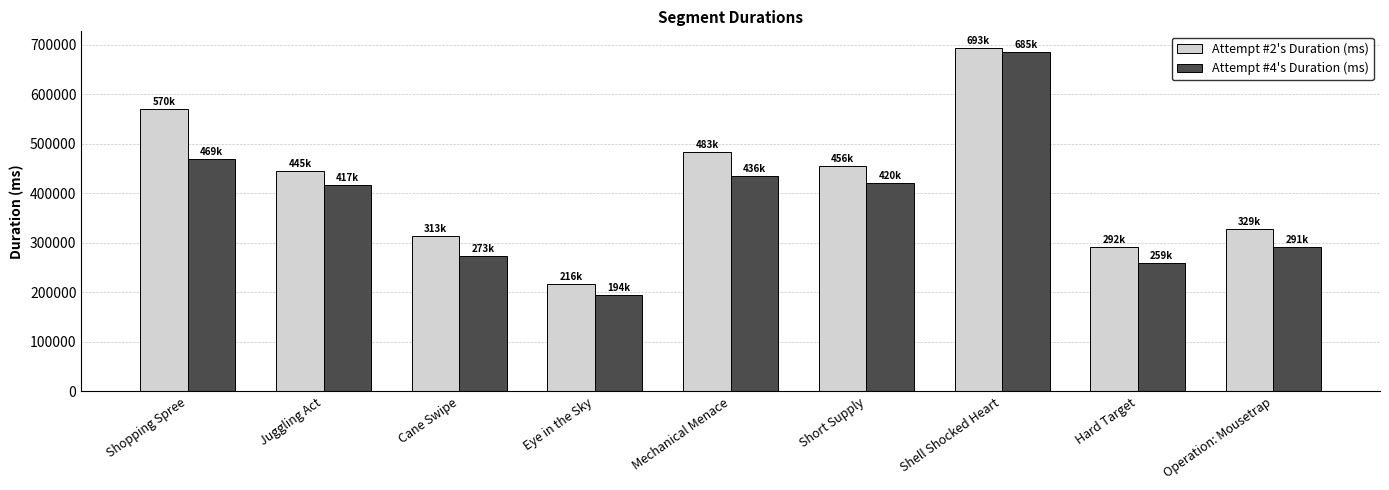

The Attempt #2's Duration (ms) series shows 292308 at Hard Target. True or false?

True